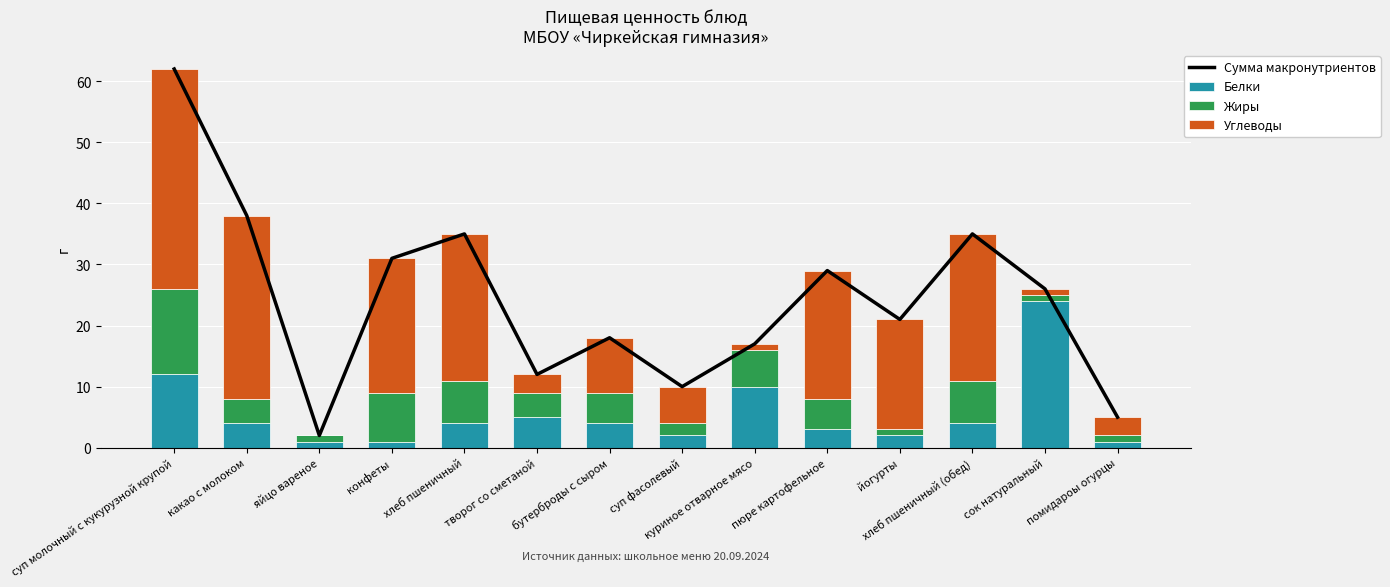

The Жиры series shows 8 at куриное отварное мясо. True or false?

False